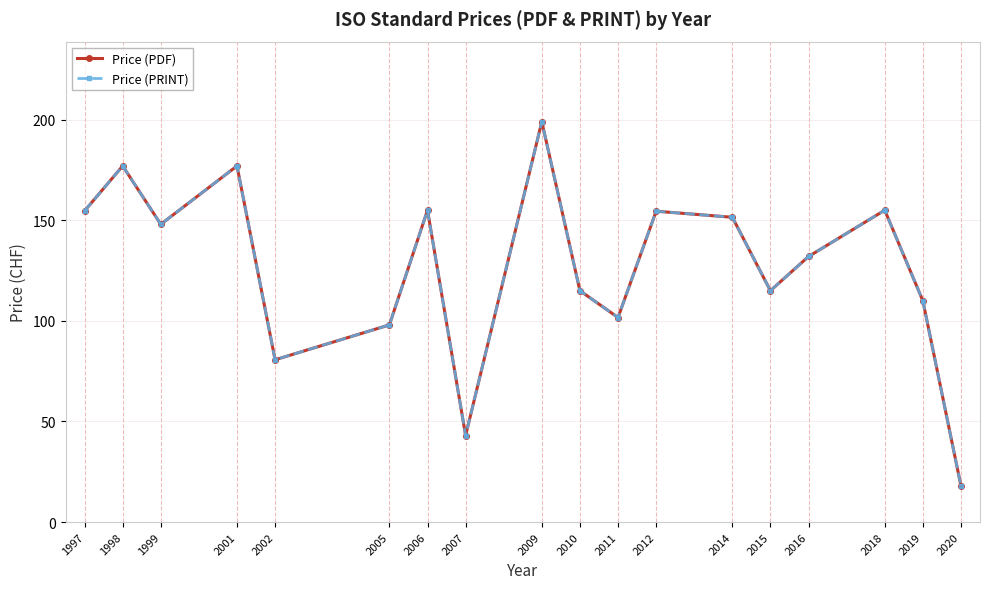

At which category does Price (PRINT) reach its first local valley?

1999